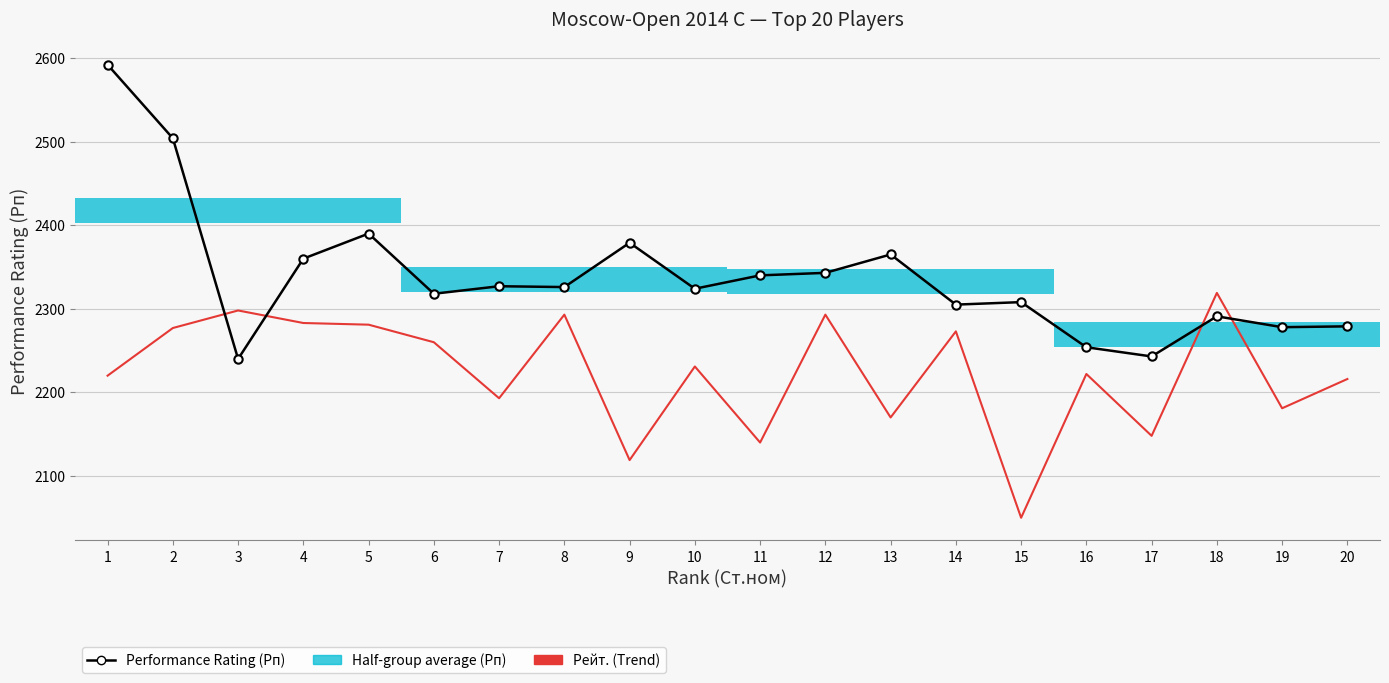

At which category does Рейт. (Trend) reach its first local peak?

3